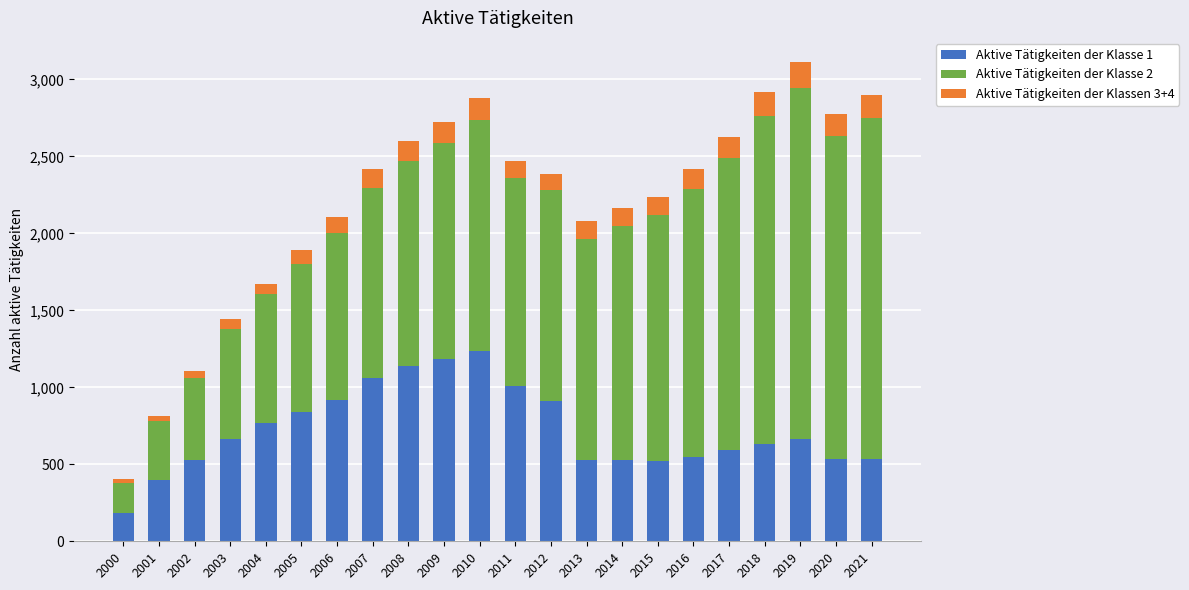

What is the difference between the second highest and minimum values in the Aktive Tätigkeiten der Klasse 1 series?

998